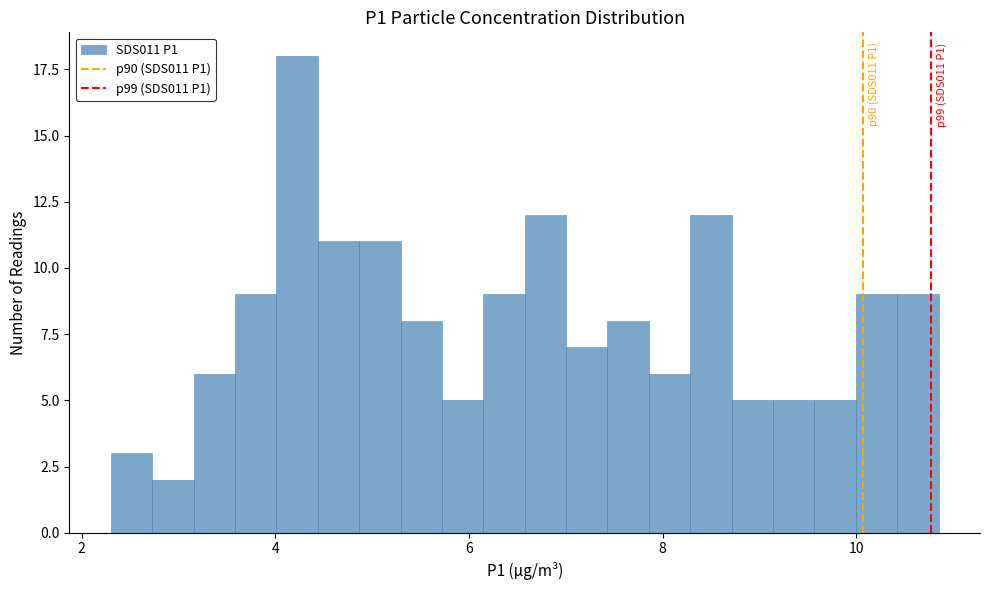

Around what value on the x-axis is the tallest bar? Give the approximate position of its centre, as read against the axis.

4.2